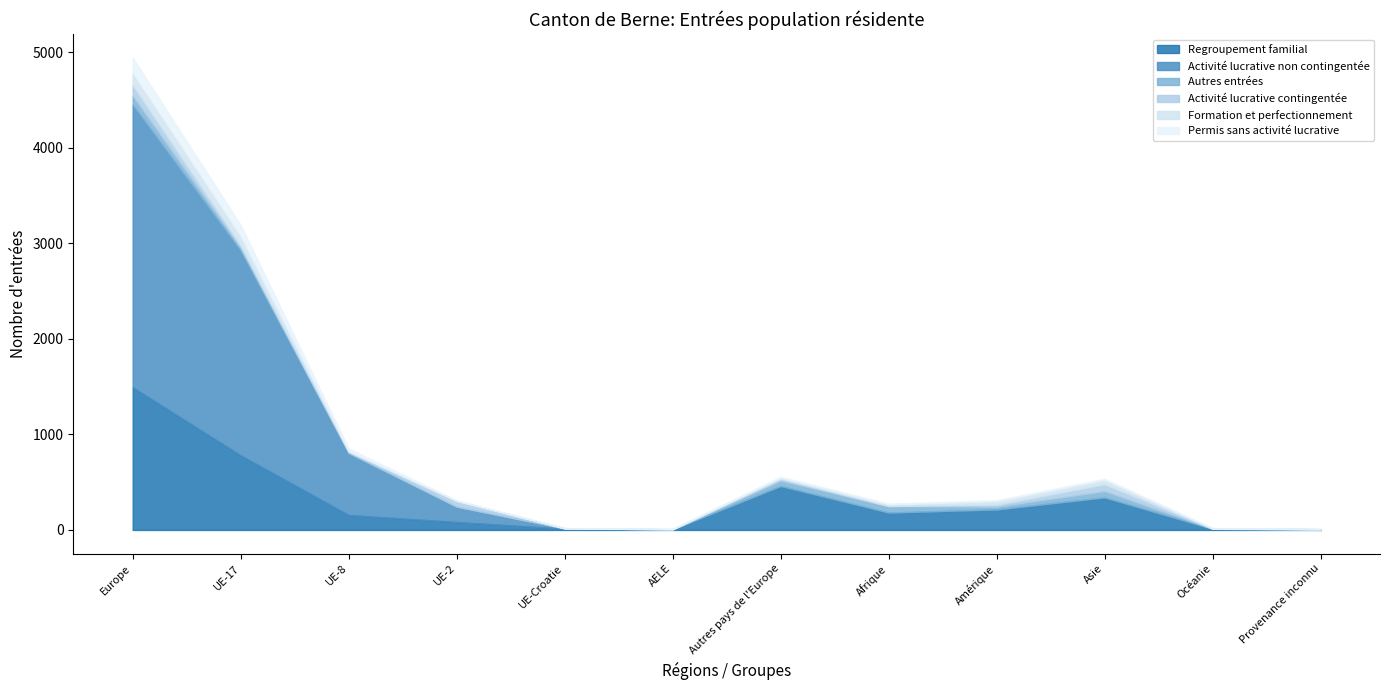

In Regroupement familial, how many points are lower than both neighbors (excluding endpoints)?

2